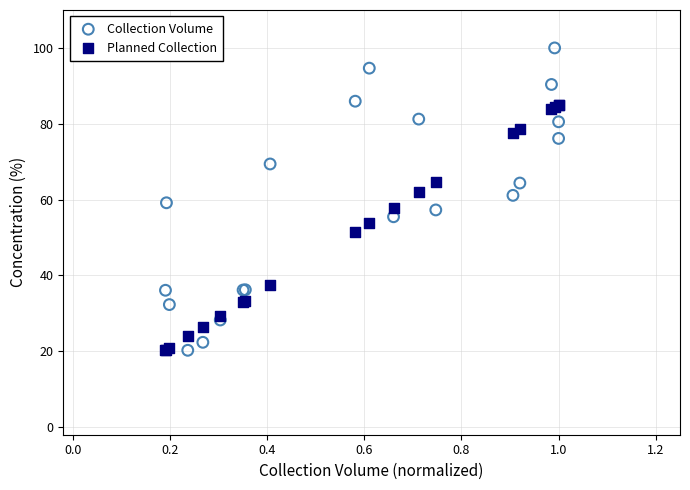

Which series has the widest spread of Y values?

Collection Volume